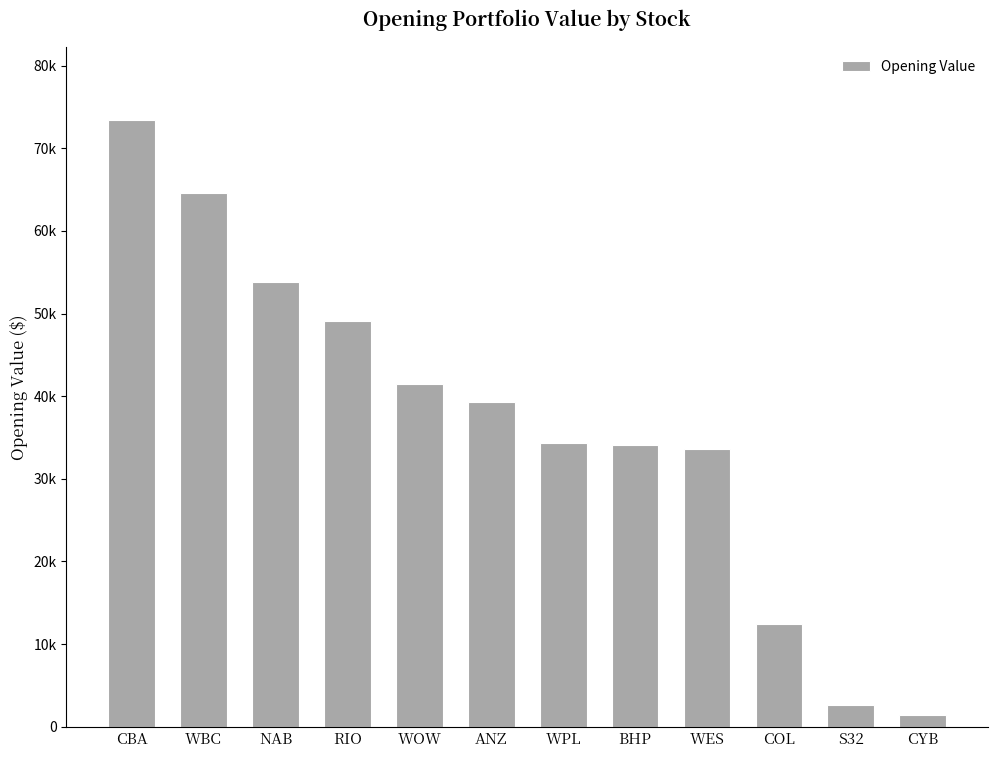

Does the chart contain any negative values?

No